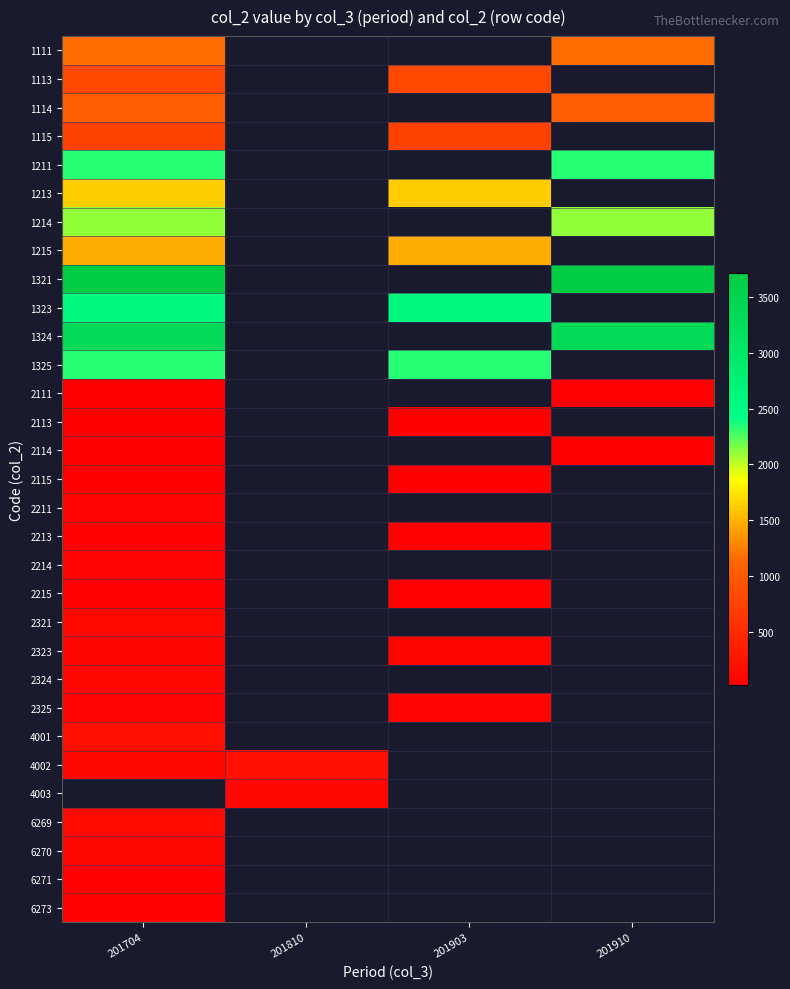

At 201704, list the series in order from smallest to largest.

2115, 2113, 2114, 2111, 2215, 2213, 6271, 6273, 2214, 2211, 2325, 2323, 4002, 6270, 2324, 2321, 6269, 4001, 1115, 1113, 1114, 1111, 1215, 1213, 1214, 1325, 1211, 1323, 1324, 1321, 4003